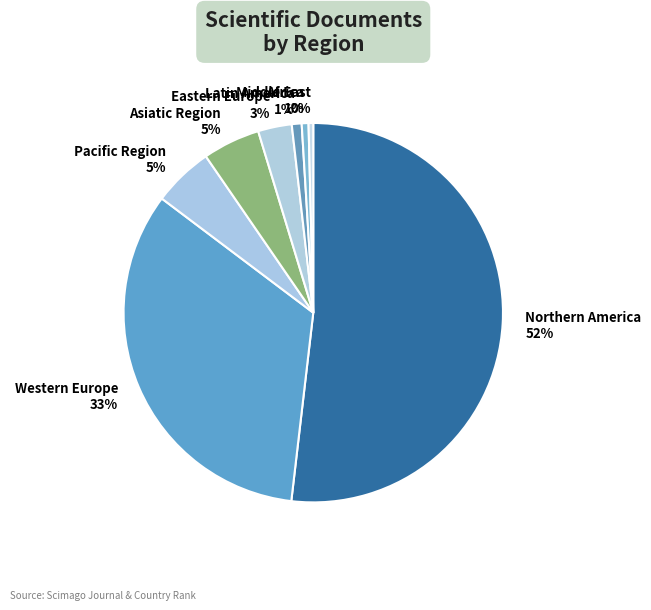

To the nearest percent, what portion does Western Europe 33% represent?

33%